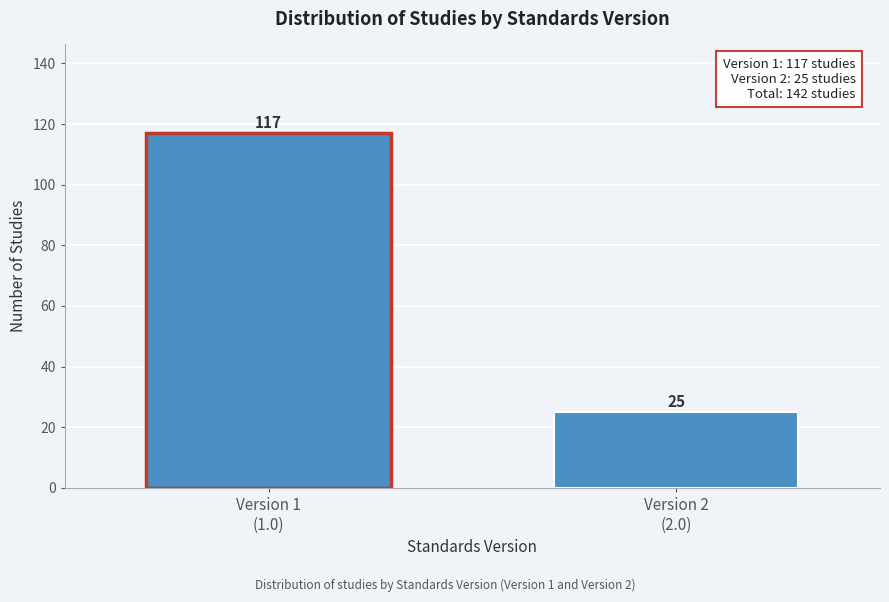

Reading right to left, extract all data points from this chart.

25	117